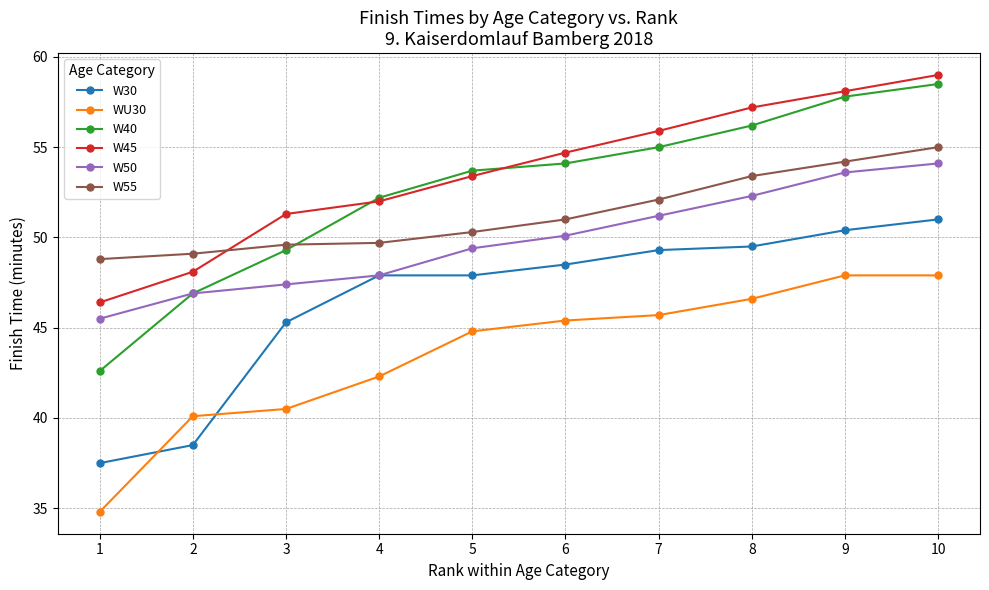

Which series has the largest range (max minus min)?

W40